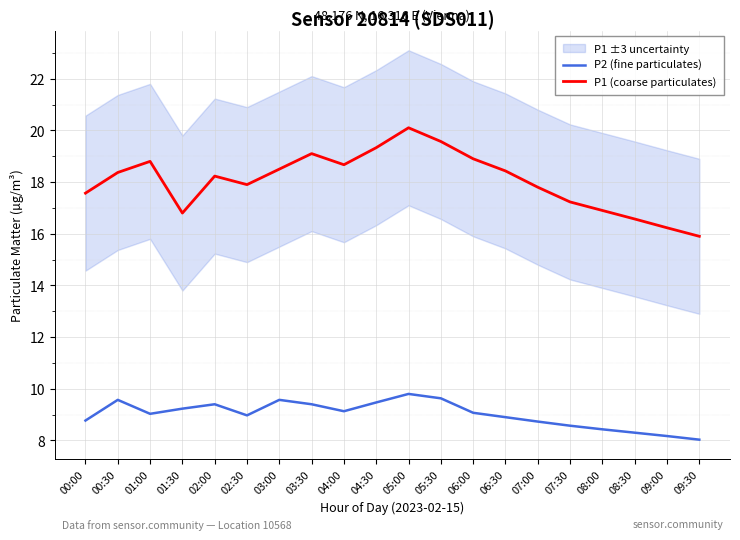

What is the label of the 14th point from the left?

06:30